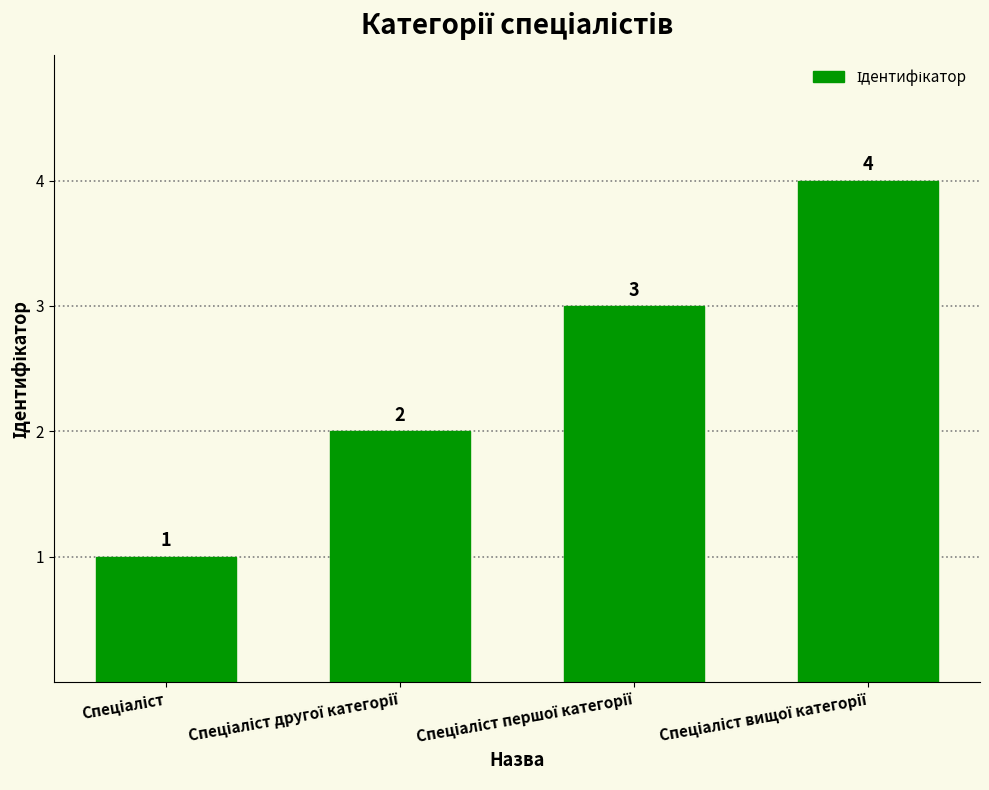

What is the difference between the maximum and minimum values?

3